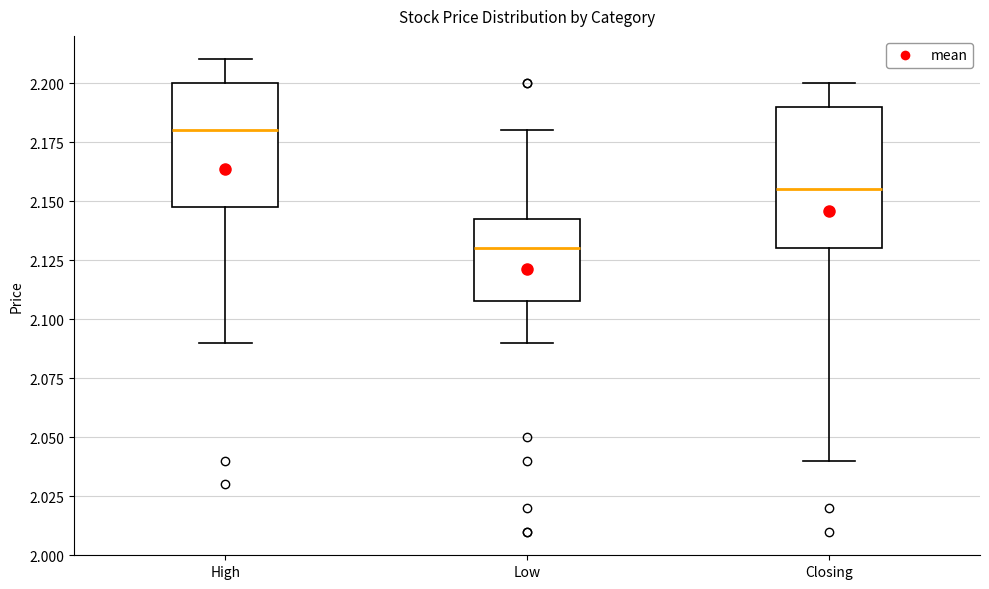

Where does the median line of the box for Closing sit on the y-axis? The values are not printed on the chart, so give them approximately, as read against the axis.

2.155